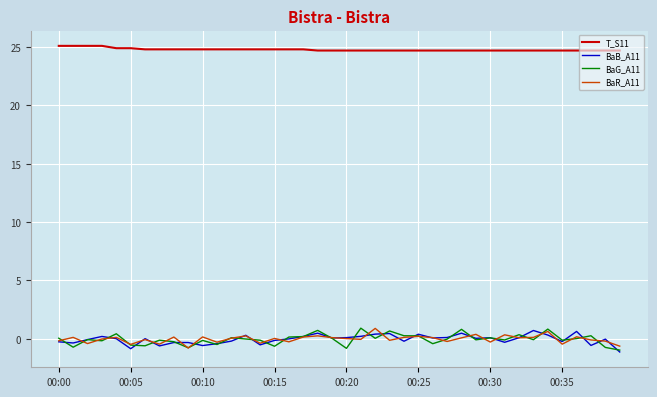

Which series has the largest total across all categories?

T_S11